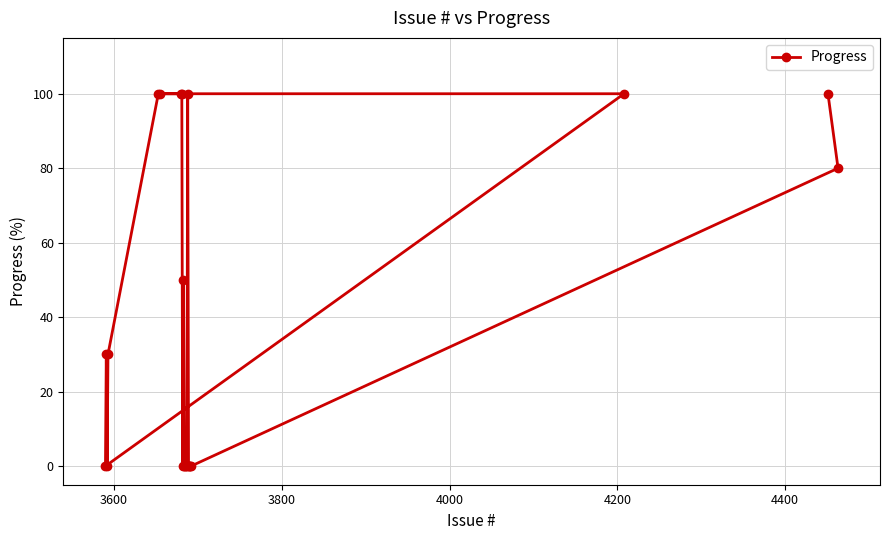

What is the value of the 16th point from the left?

0